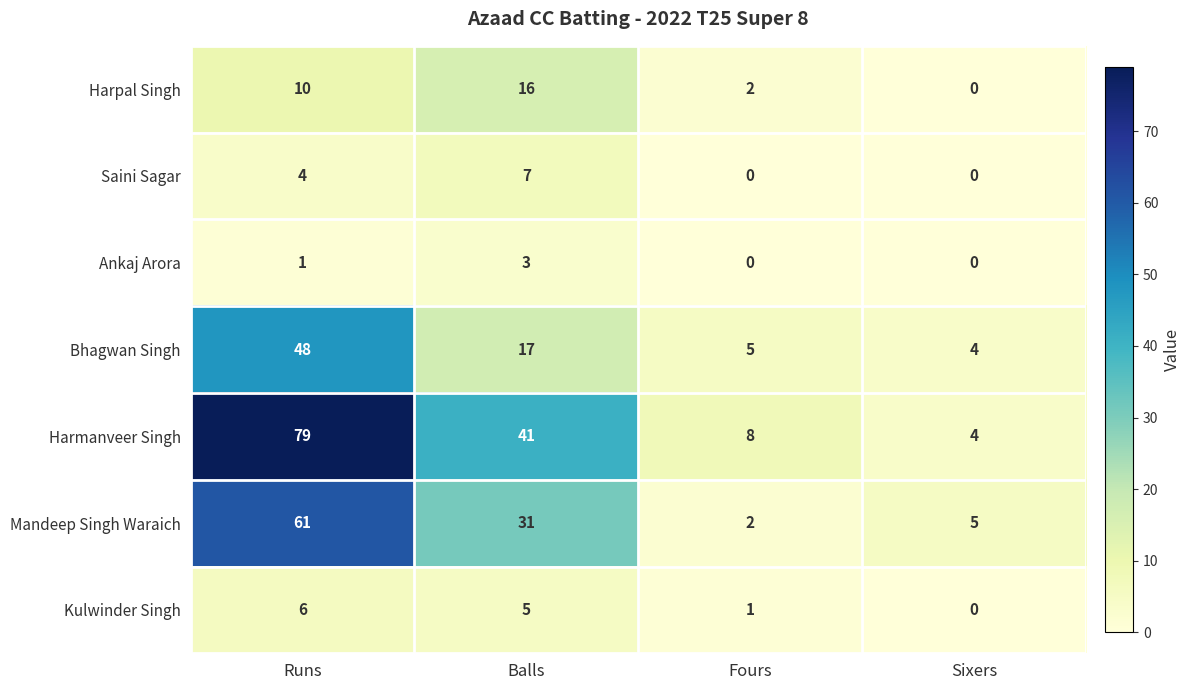

How many categories are shown in the chart?

4